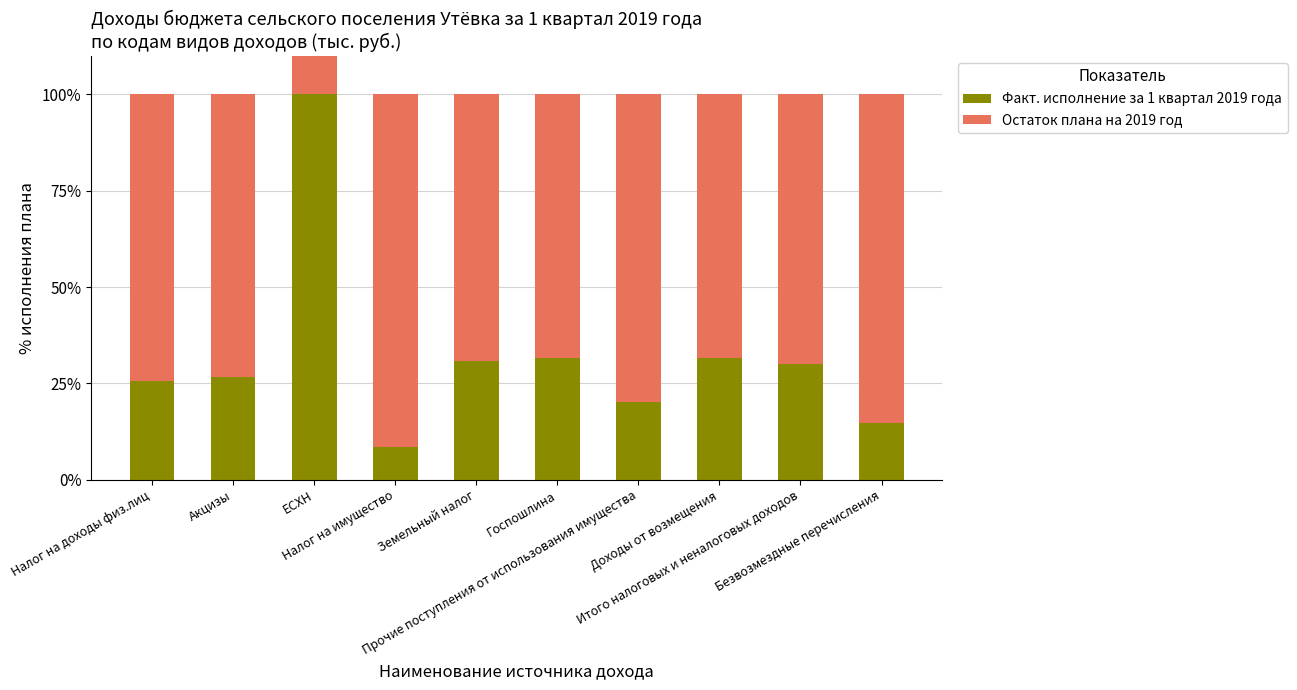

How many data points does each series have?

10